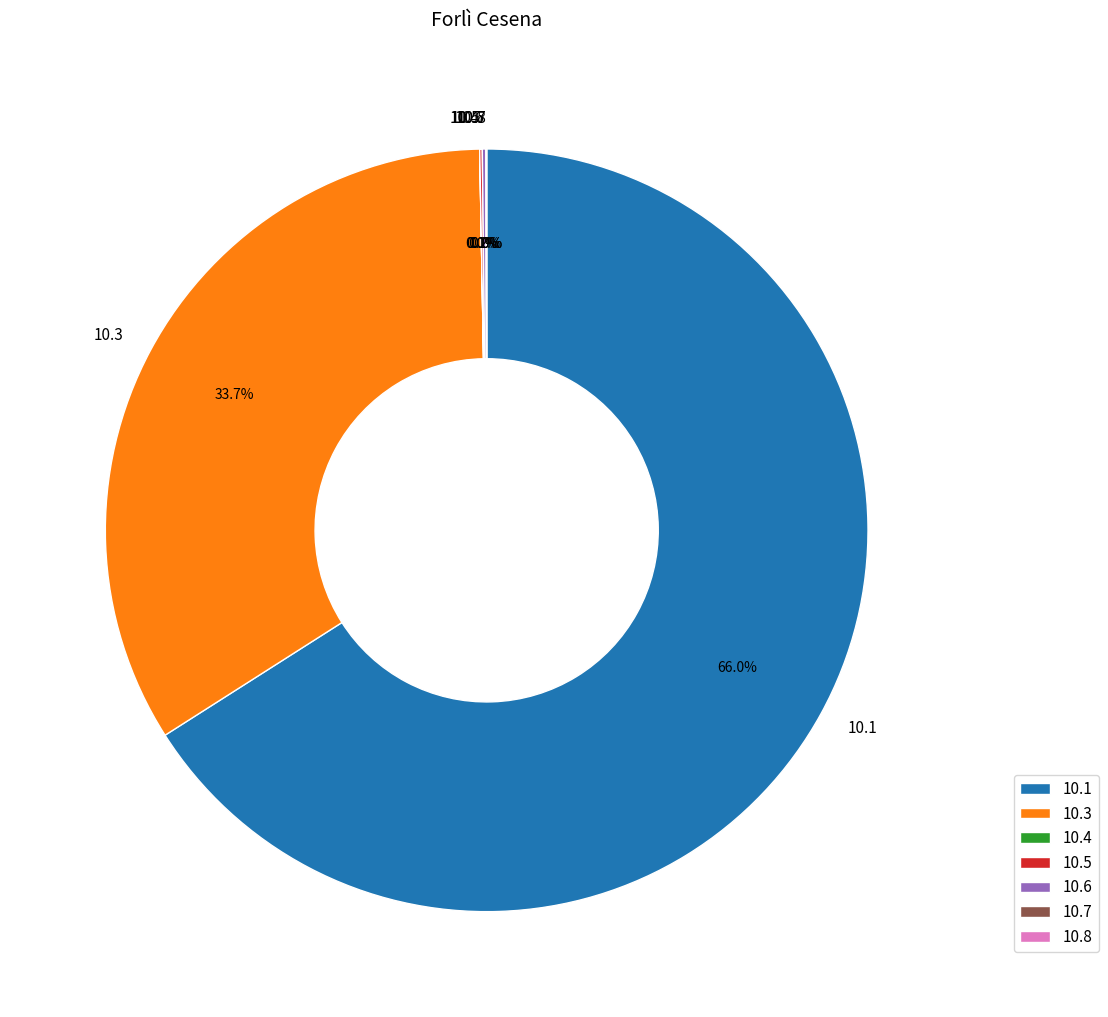

Is there a majority slice in this chart?

Yes